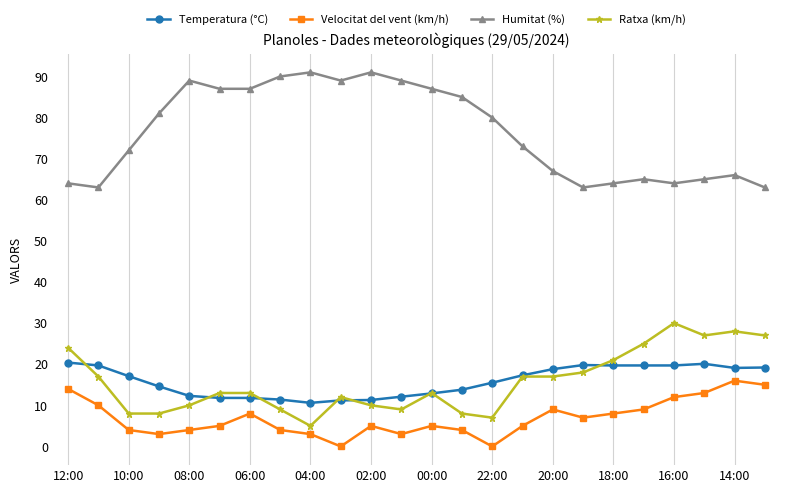

What is the value of the Temperatura (°C) point at the 17th from the left?

18.8